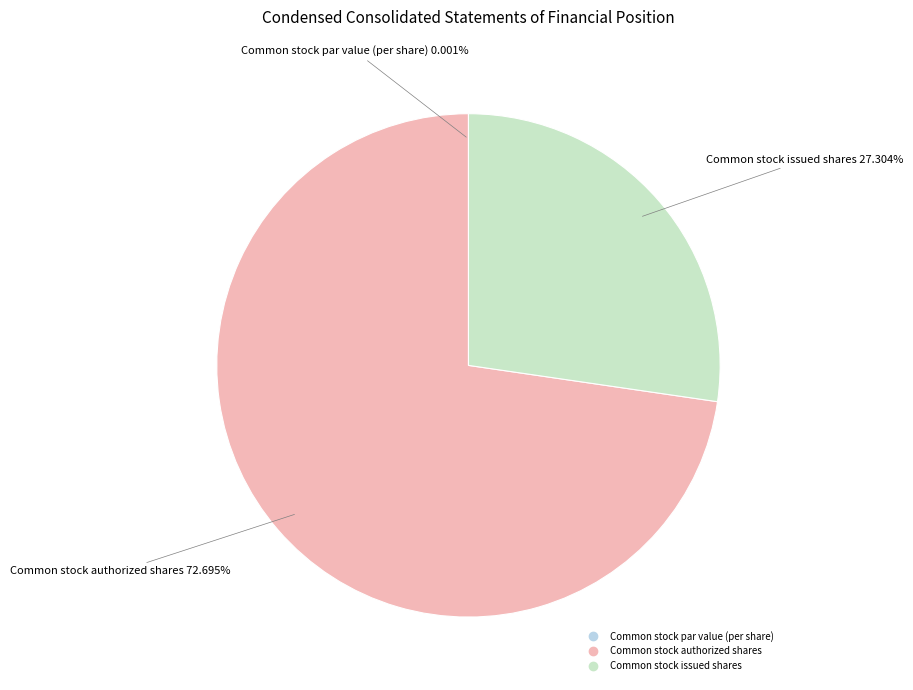

Is it true that Common stock authorized shares is 83% of the pie?

False